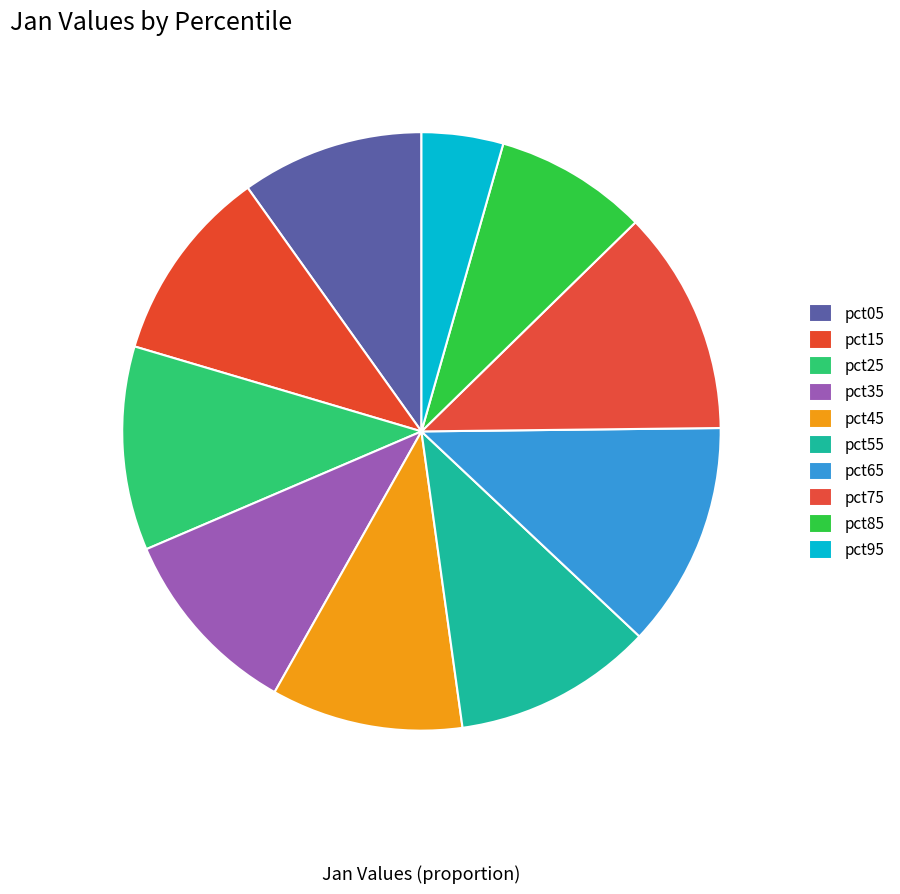

How many segments does this pie chart have?

10